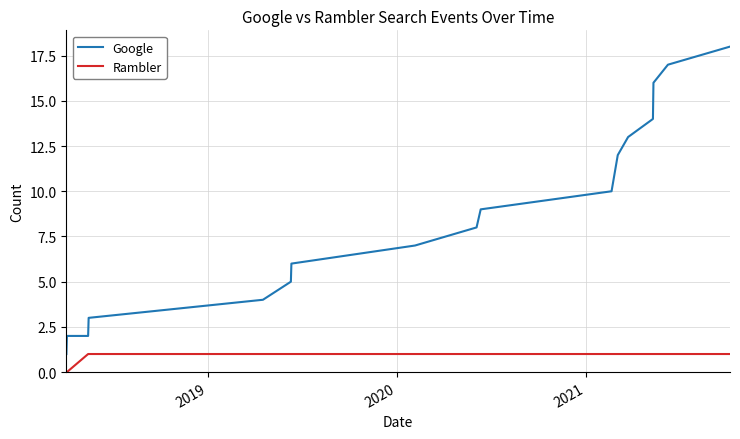

Rank the series by their maximum value, from lowest to highest.

Rambler, Google